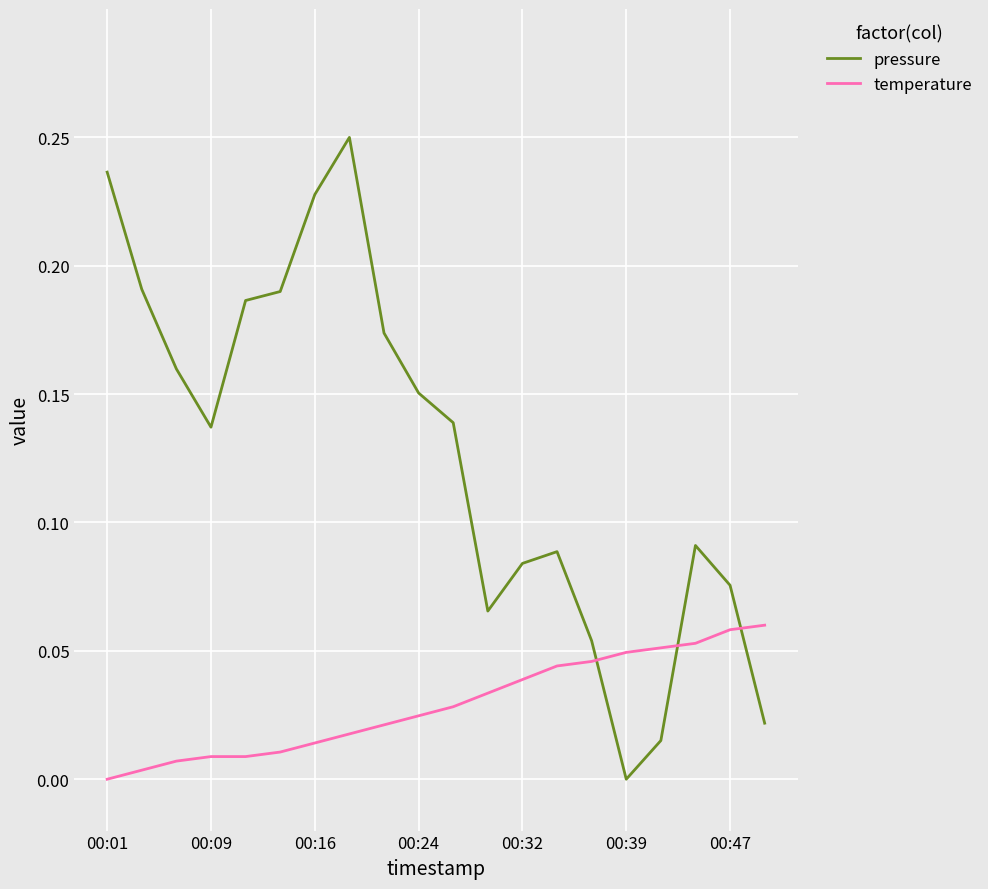

List the series in order of their peak value, lowest first.

temperature, pressure